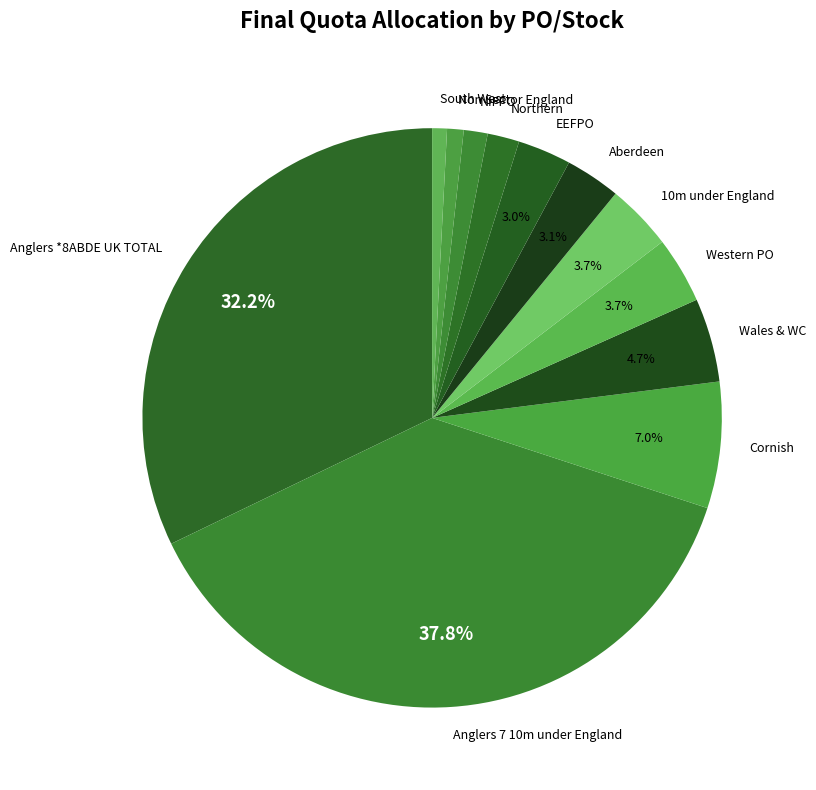

Count the number of slices in the pie.

12